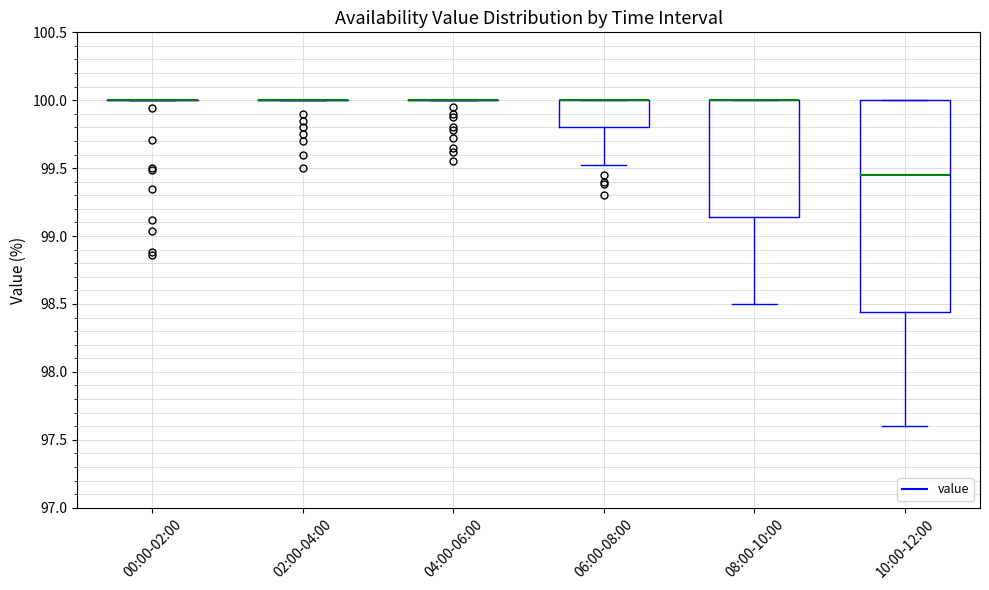

Comparing the boxes themselves (not the whiskers), which one is the tallest?

10:00-12:00